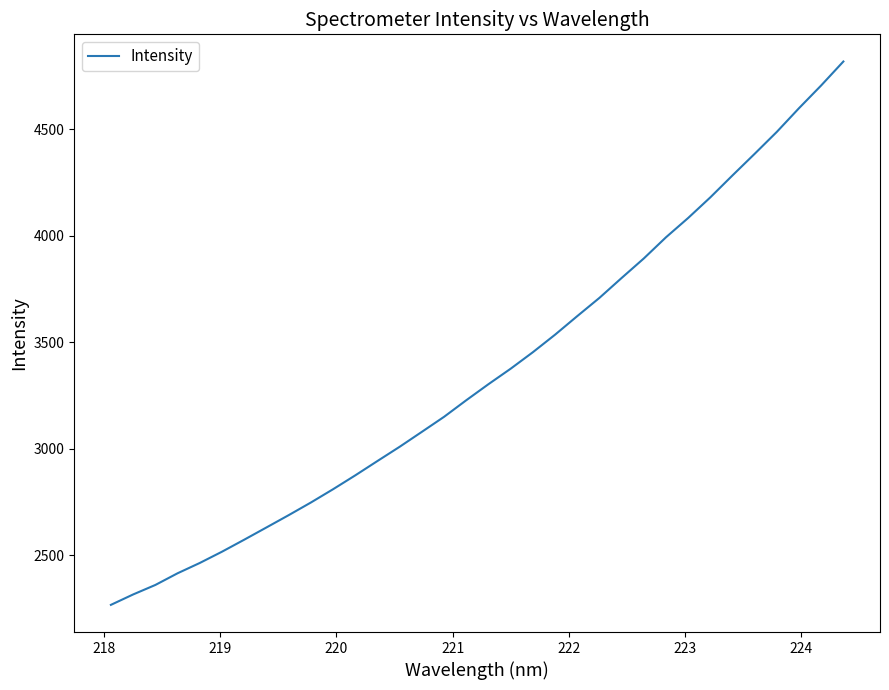

What is the maximum value shown in the chart?

4816.8